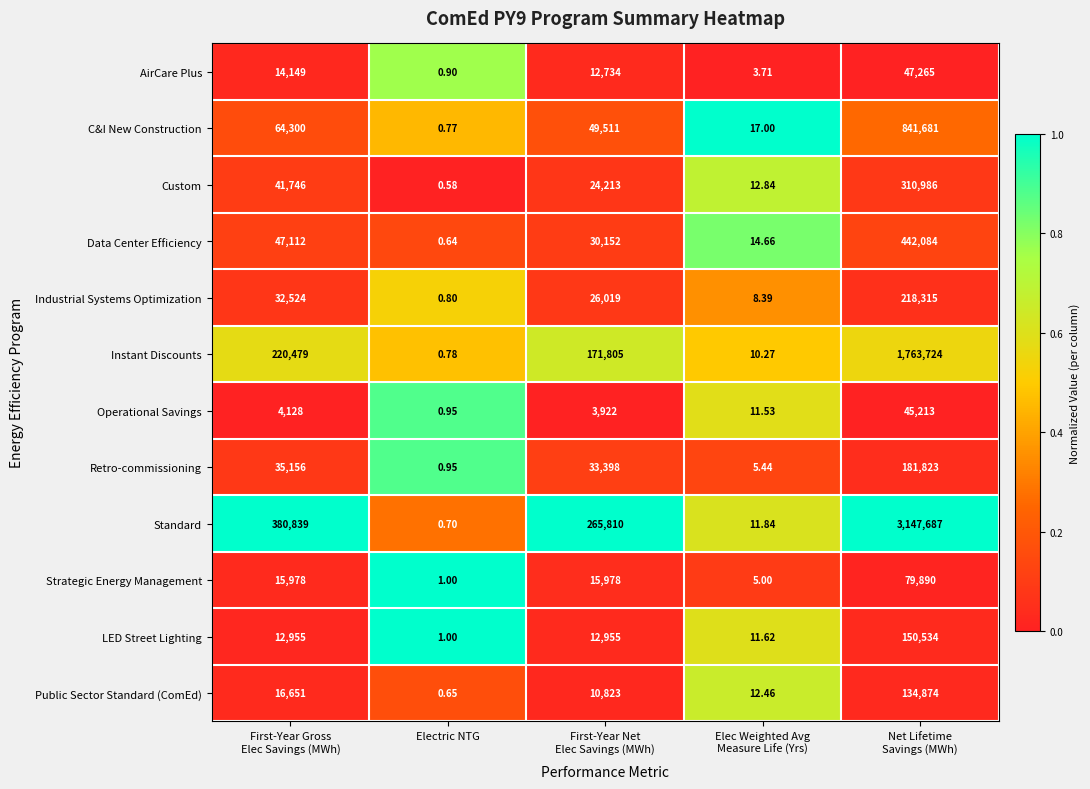

Count the number of data series in this chart.

12